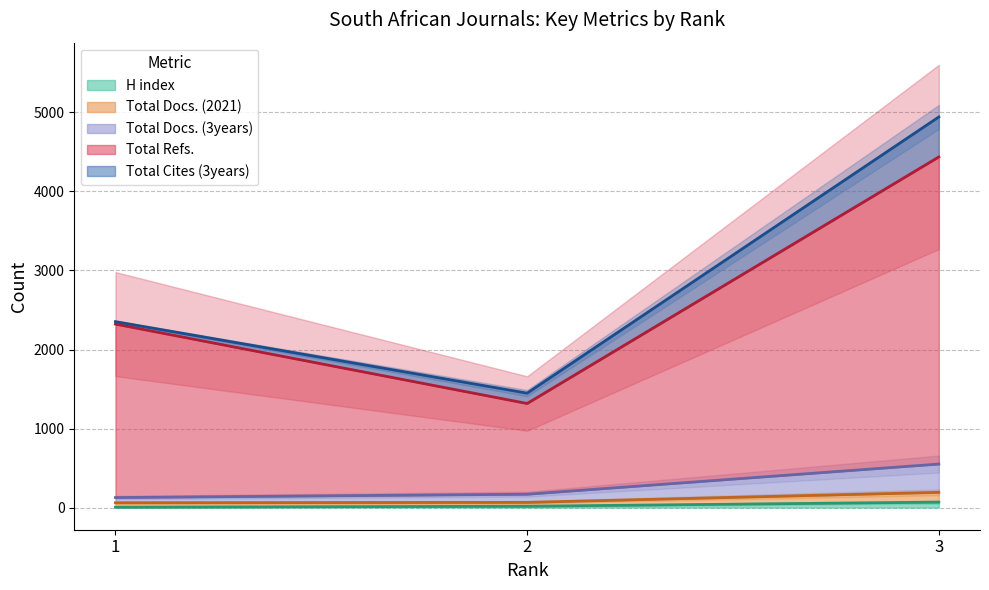

Count the H index values in the range 5 to 69.

3